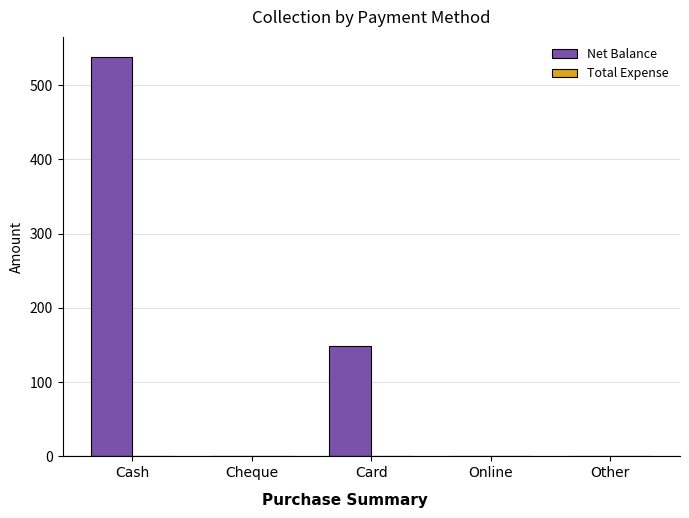

What is the change in value from Cash to Other?

-538